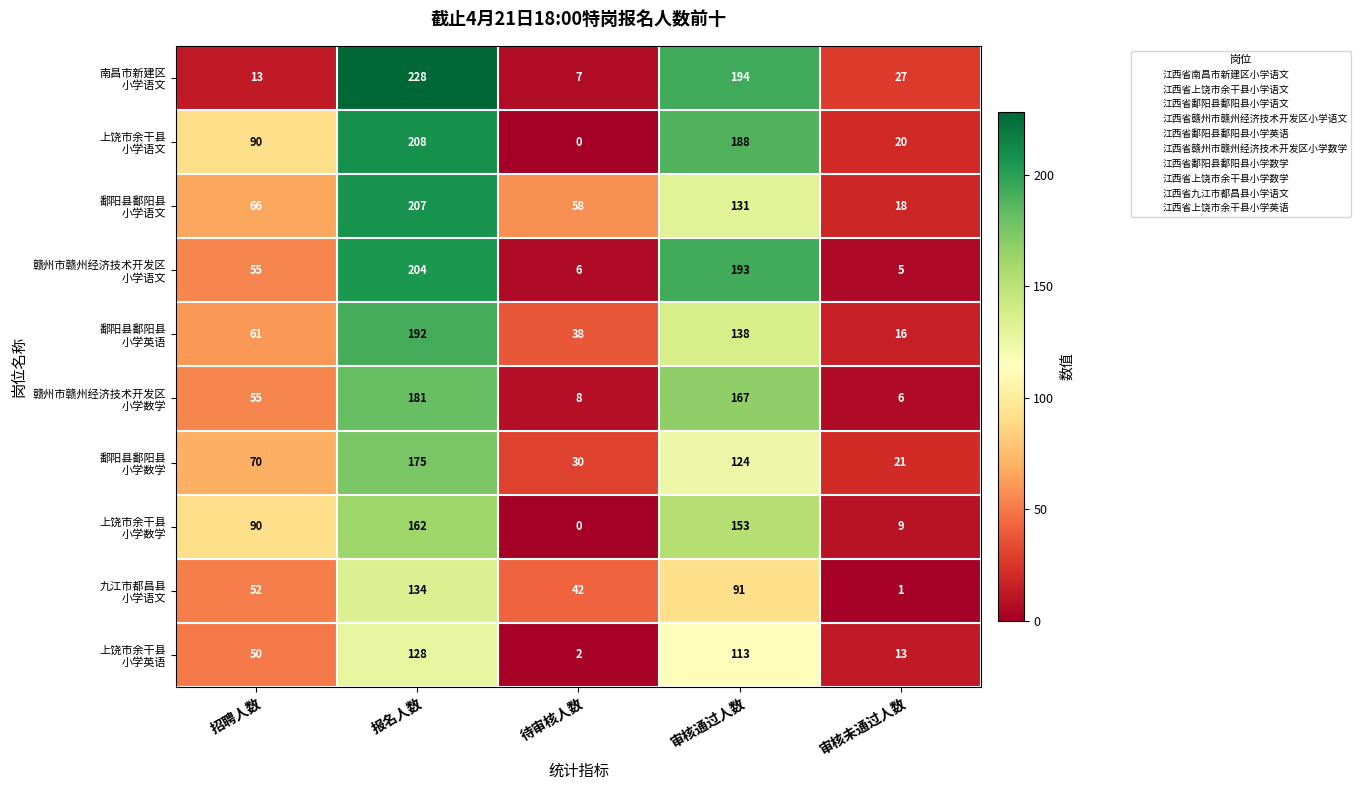

At which category does the chart reach its minimum across all series?

待审核人数